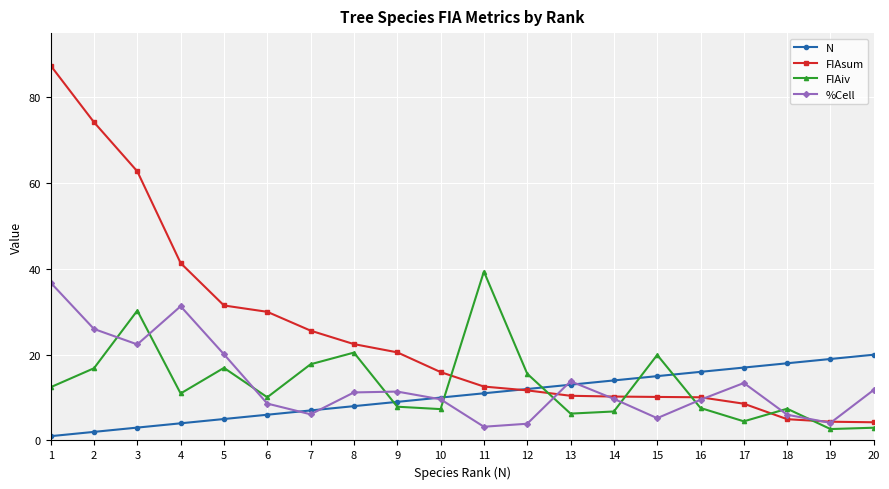

What is the sum of the %Cell values at 7 and 15?

11.3